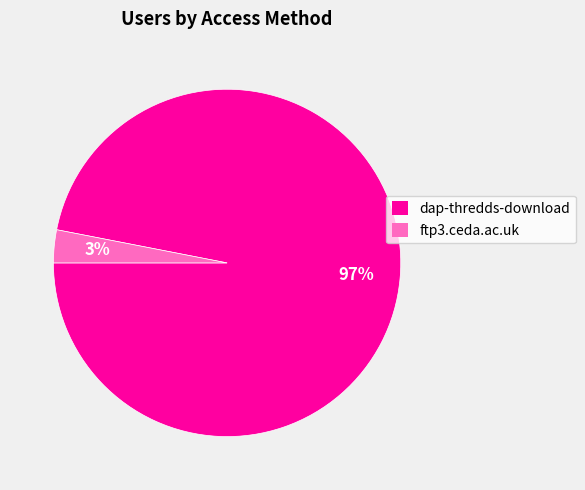

How many slices are in this pie chart?

2